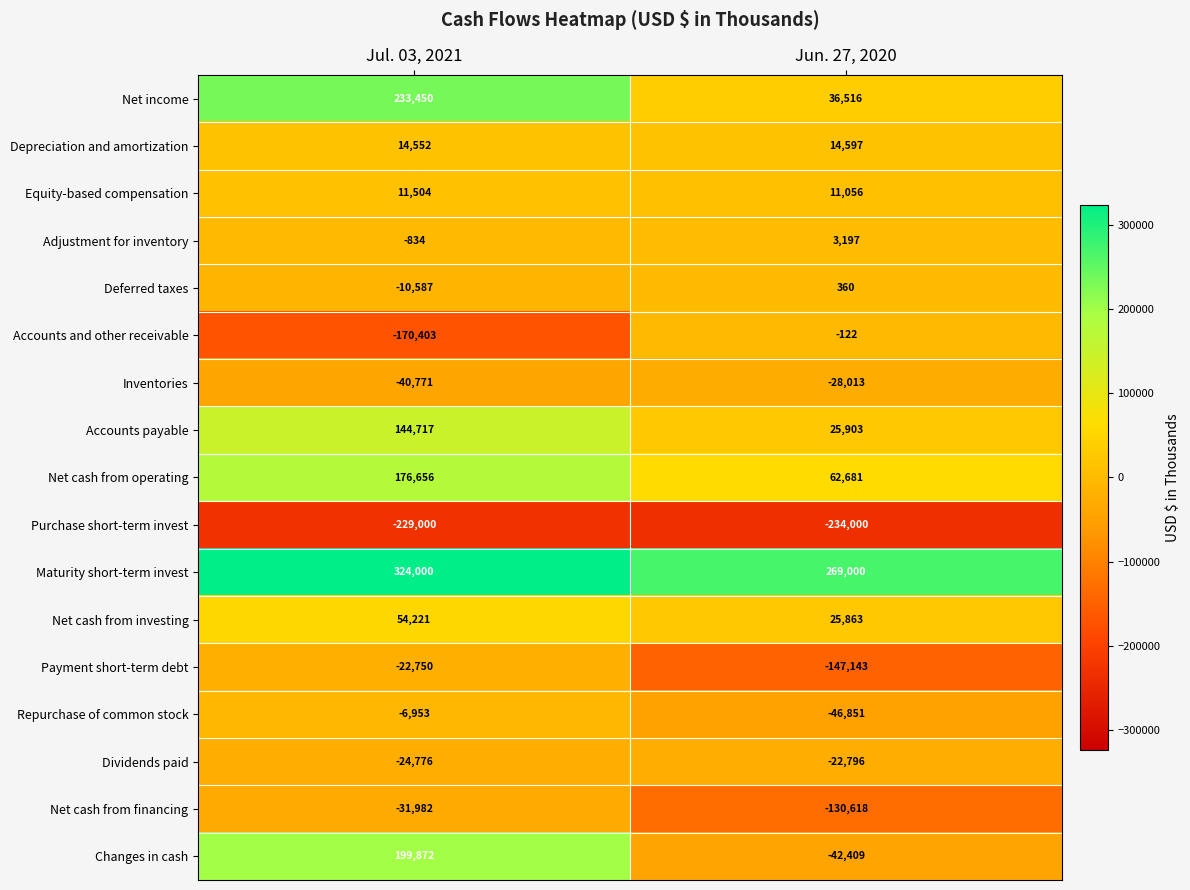

Which series has the largest total across all categories?

Maturity short-term invest